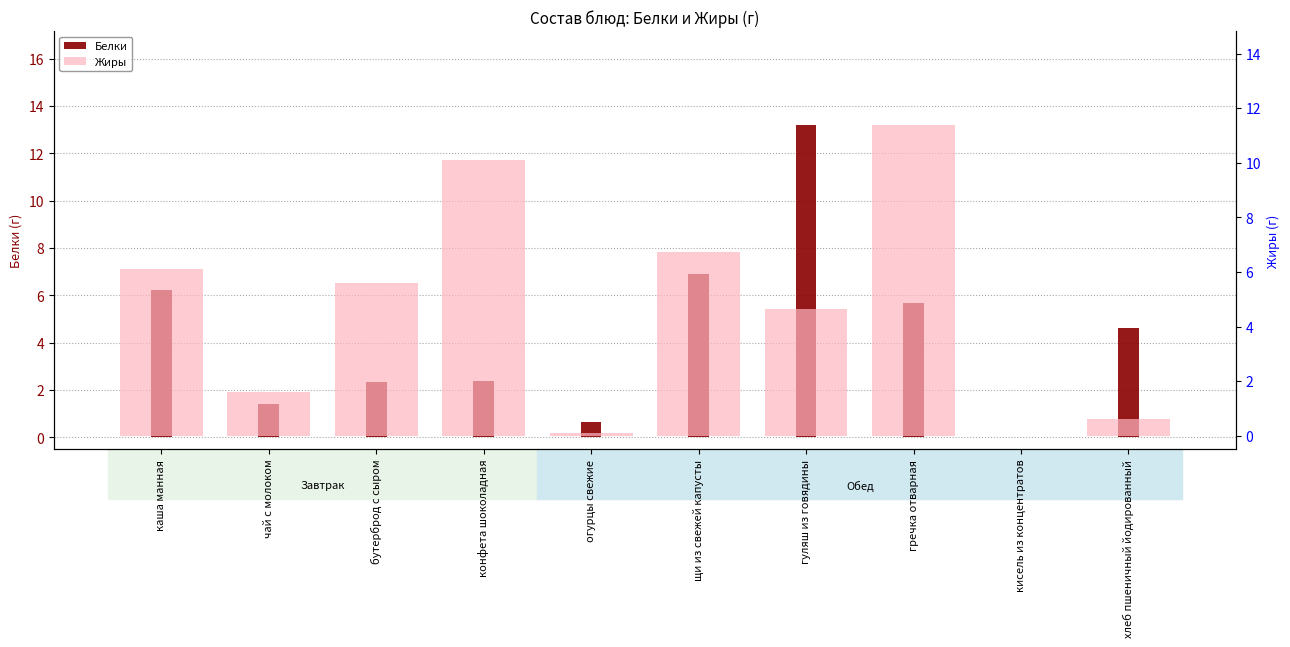

The Жиры series shows 6.7 at щи из свежей капусты. True or false?

True